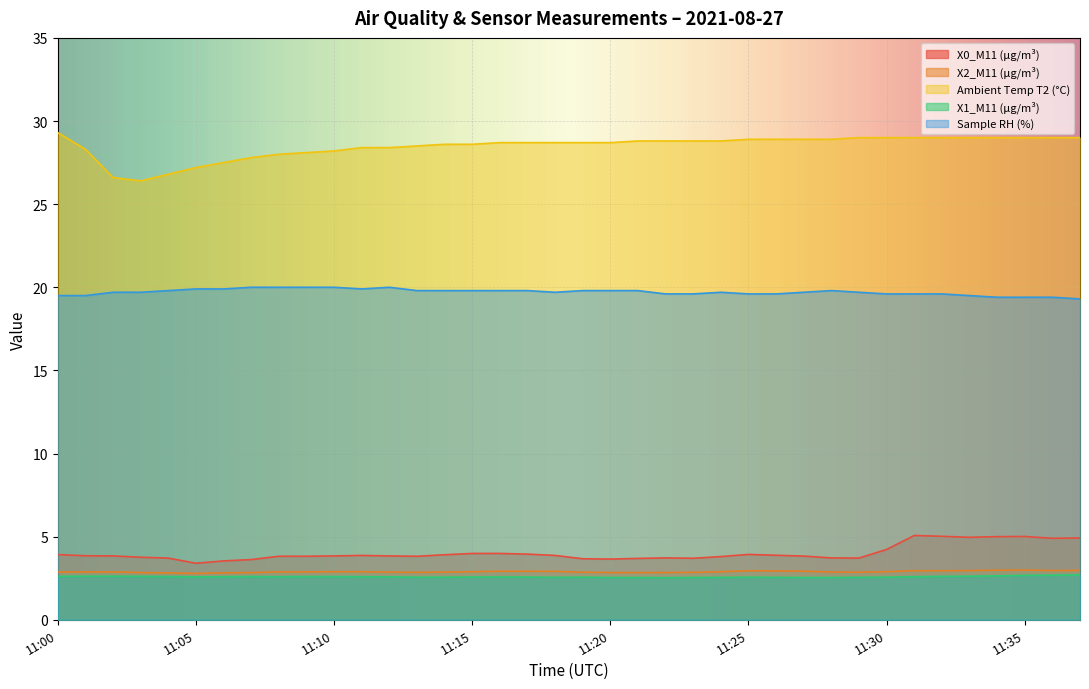

Rank the series at 11:21 from highest to lowest value.

Ambient Temp T2 (°C), Sample RH (%), X0_M11 (μg/m³), X2_M11 (μg/m³), X1_M11 (μg/m³)